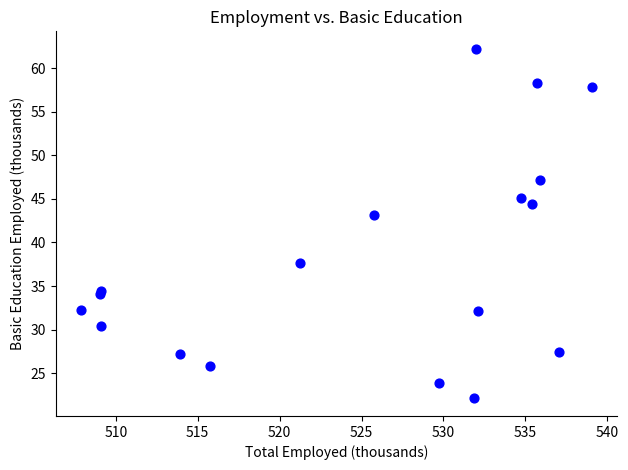

What Y value in the scatter plot is closest to 42?

43.2